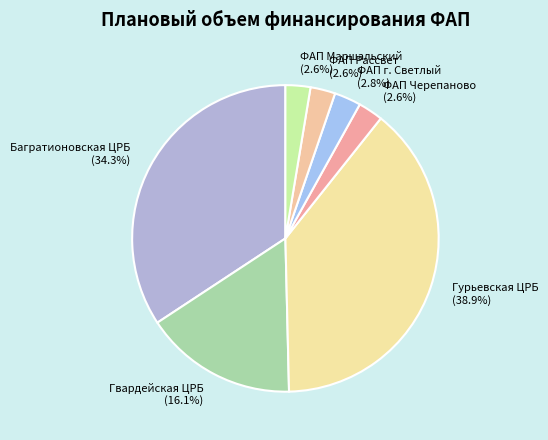

To the nearest percent, what is the difference between the largest and smallest slice percentages?

36%